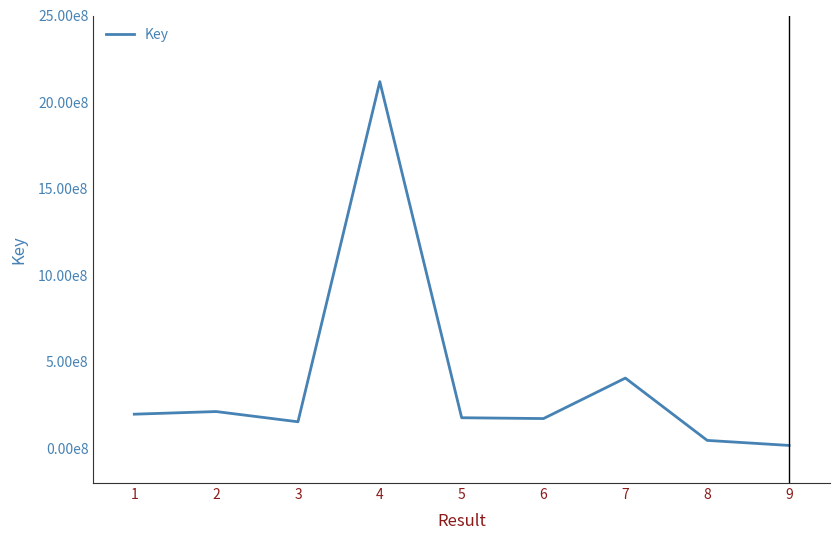

Rank the categories by value from highest to lowest.

4, 7, 2, 1, 5, 6, 3, 8, 9